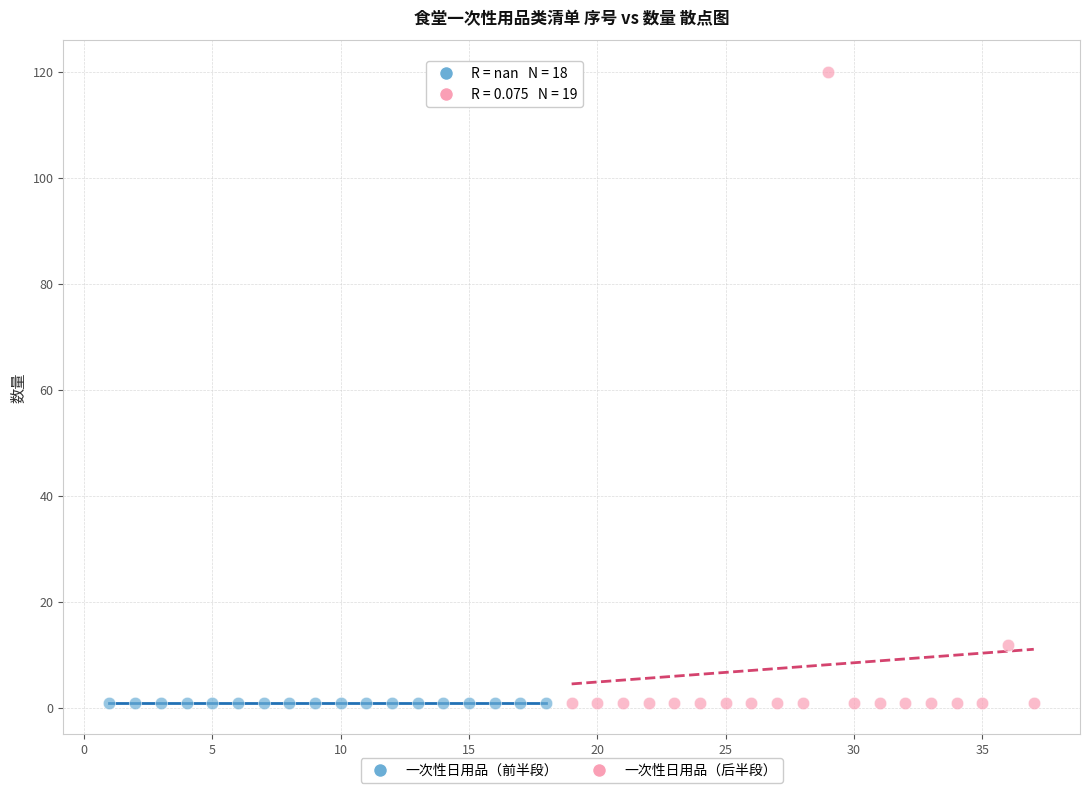

Which series reaches the maximum Y coordinate?

一次性日用品（后半段）